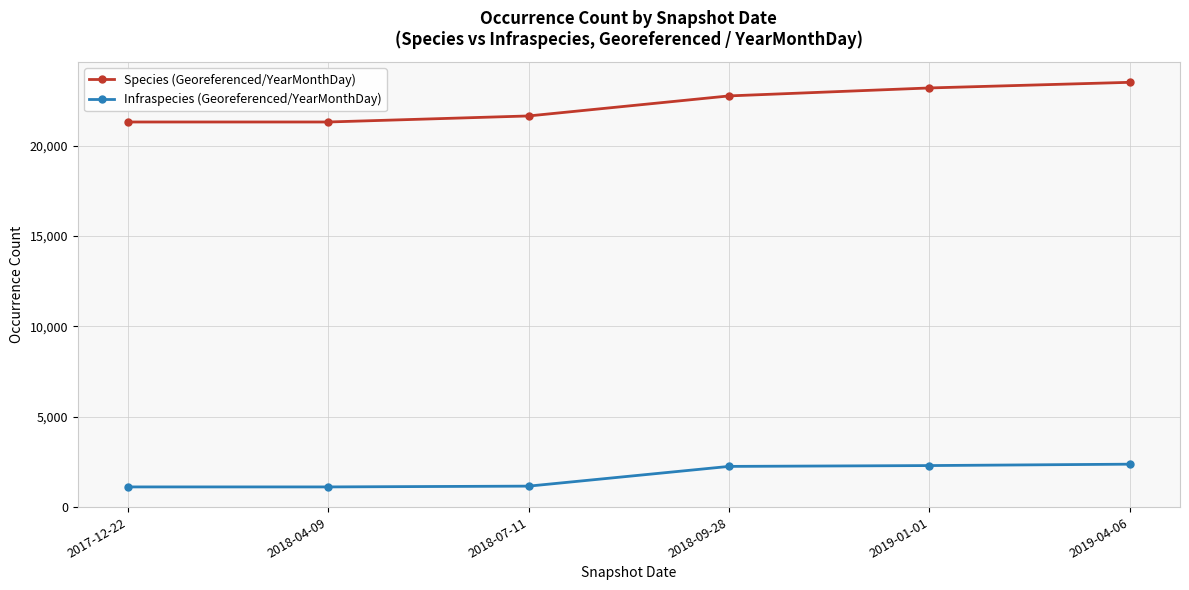

What is the difference between the maximum and second lowest values in the Infraspecies (Georeferenced/YearMonthDay) series?

1259